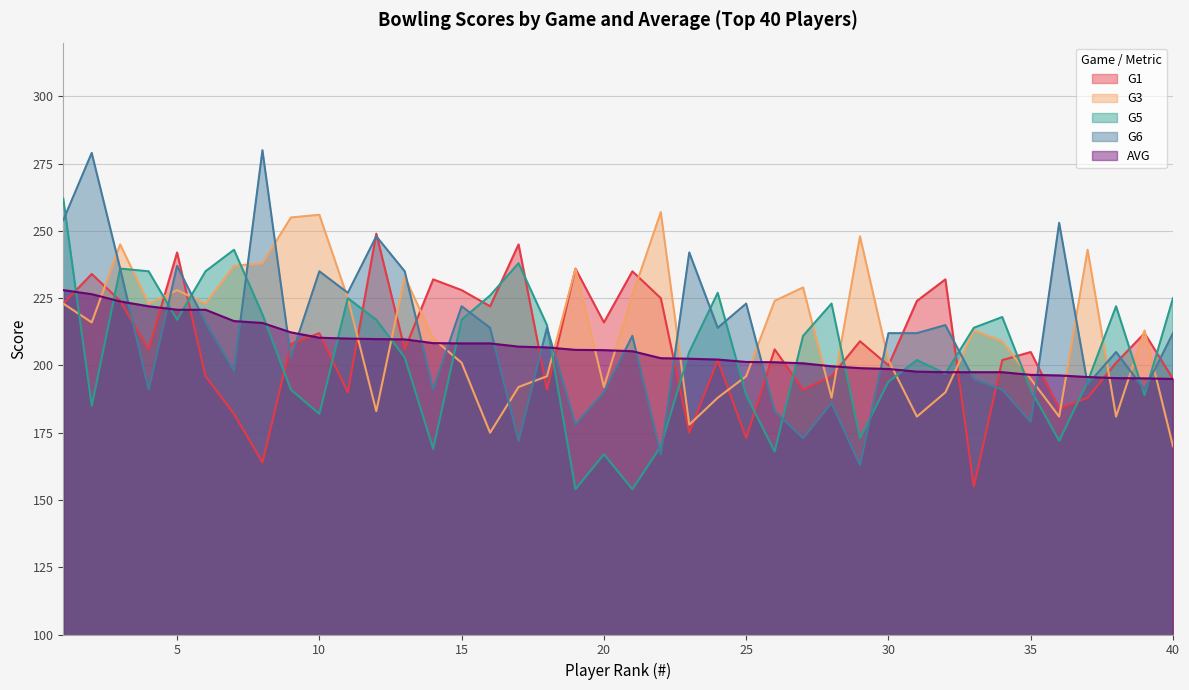

Is the value of AVG at 4 greater than the value of G6 at 15?

No